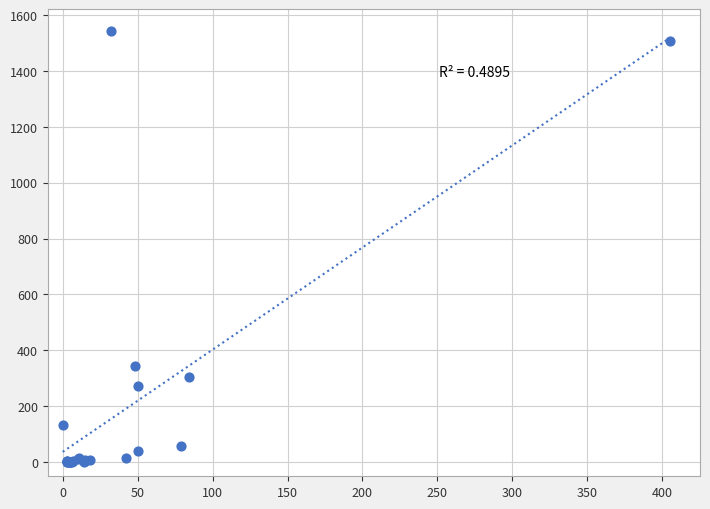

What Y value in the scatter plot is closest to 771?

343